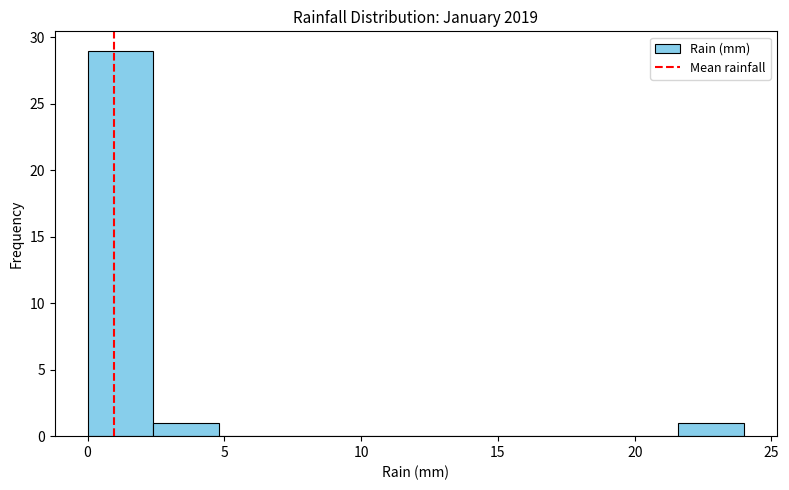

Reading left to right, list every bar in this chart as the range it spans on the x-axis followed by its height. Neither the bar edges nor the heights are printed on the chart, so give them approximately, as read against the axes.

0.0 to 2.4: 29
2.4 to 4.8: 1
4.8 to 7.2: 0
7.2 to 9.6: 0
9.6 to 12.0: 0
12.0 to 14.4: 0
14.4 to 16.8: 0
16.8 to 19.2: 0
19.2 to 21.6: 0
21.6 to 24.0: 1